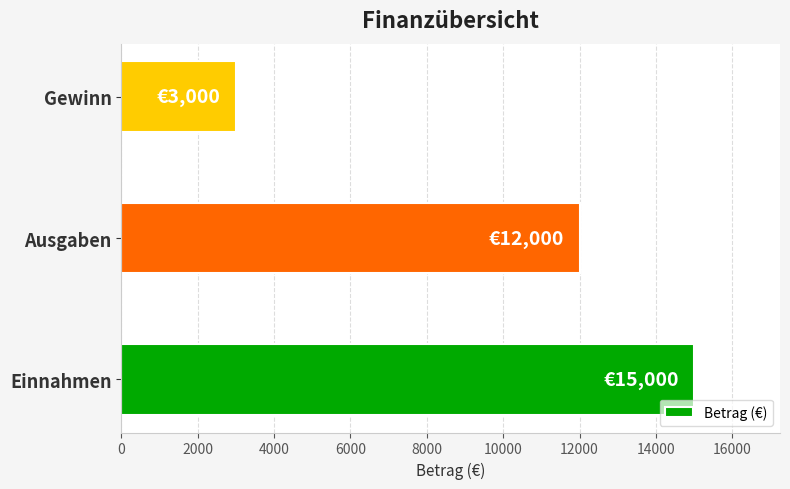

Reading bottom to top, what are all the values shown in this chart?

15000	12000	3000